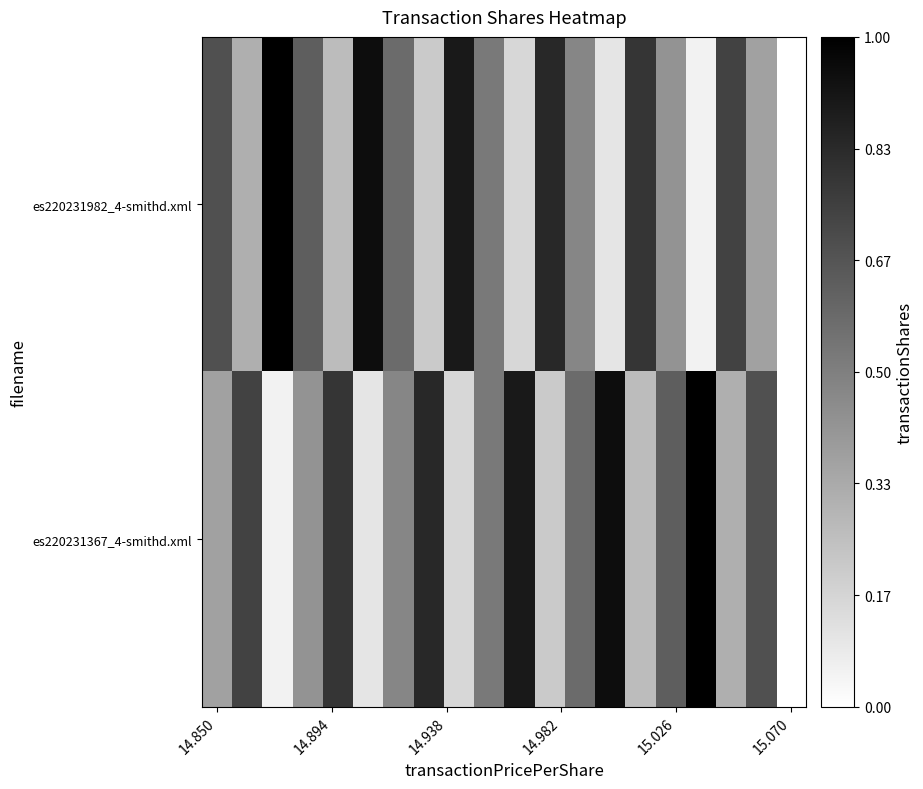

Count the number of data series in this chart.

2